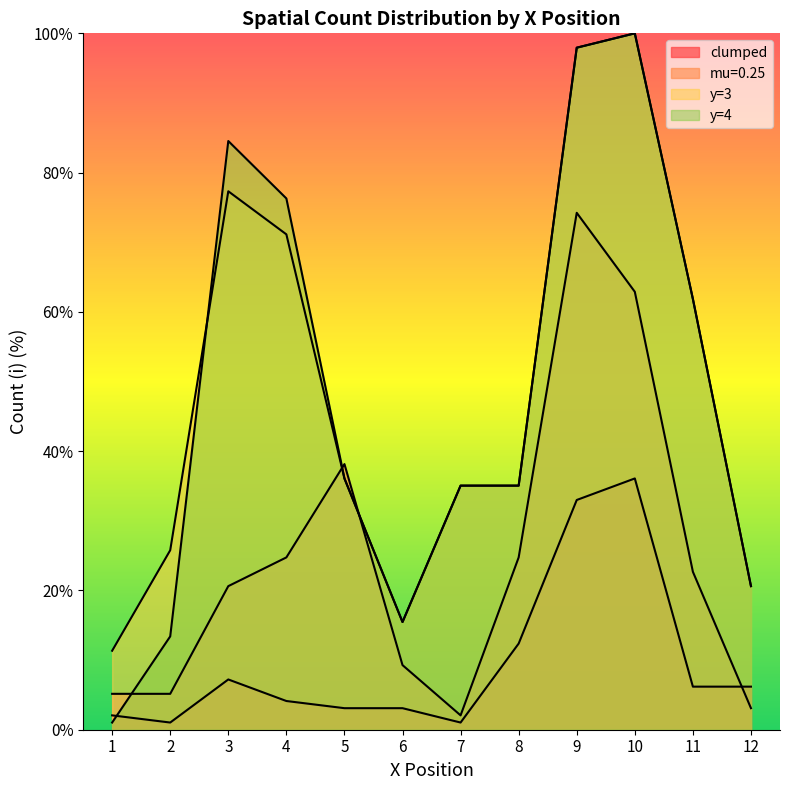

What is the lowest value of the mu=0.25 series?

2.1